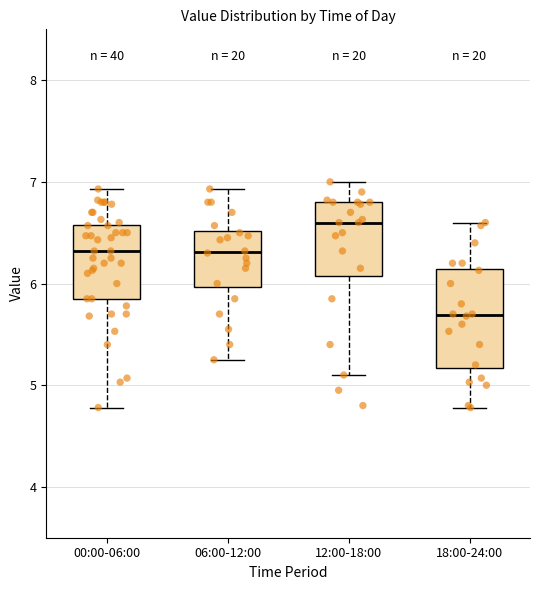

Reading left to right, read every box against the y-axis: the position of its median line, the range the box covers, and the ends of its whiskers. The values are not printed on the chart, so give them approximately, as read against the axis.

00:00-06:00: median 6.3, box 5.9 to 6.6, whiskers 4.8 to 6.9
06:00-12:00: median 6.3, box 6.0 to 6.5, whiskers 5.3 to 6.9
12:00-18:00: median 6.6, box 6.1 to 6.8, whiskers 5.1 to 7.0
18:00-24:00: median 5.7, box 5.2 to 6.1, whiskers 4.8 to 6.6